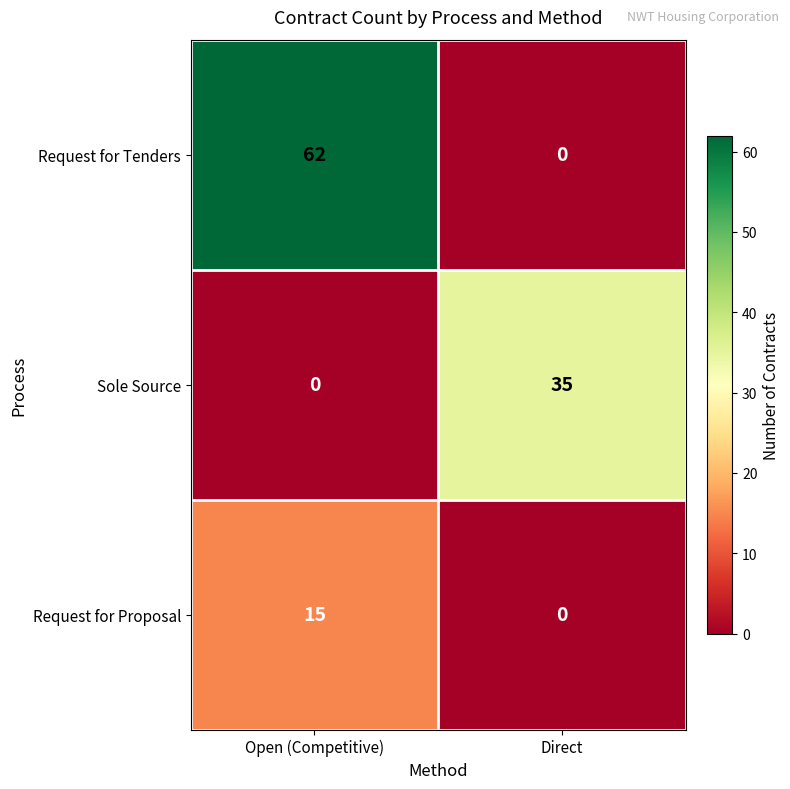

Which series changed the most between Open (Competitive) and Direct?

Request for Tenders